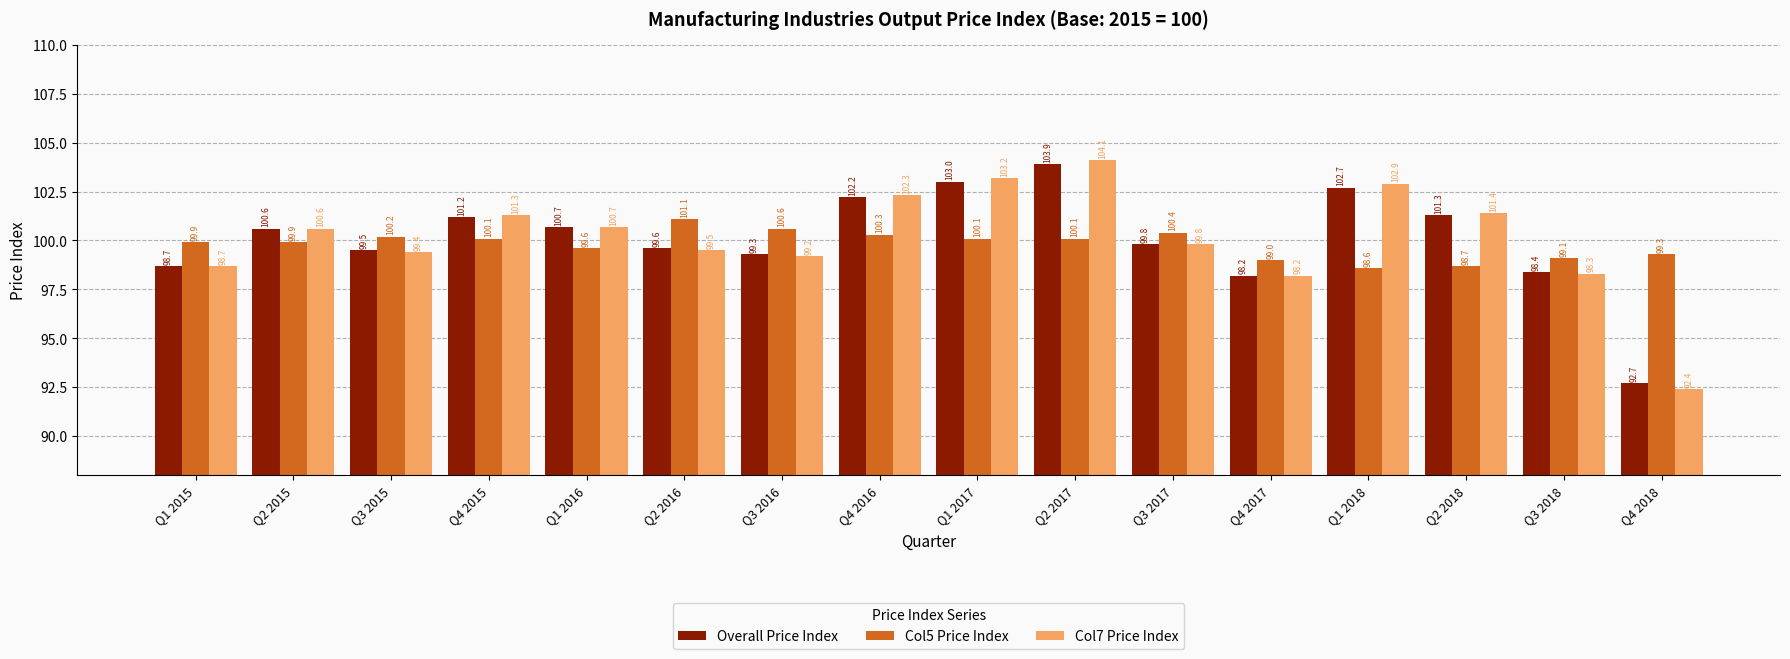

Rank the series at Q1 2017 from highest to lowest value.

Col7 Price Index, Overall Price Index, Col5 Price Index